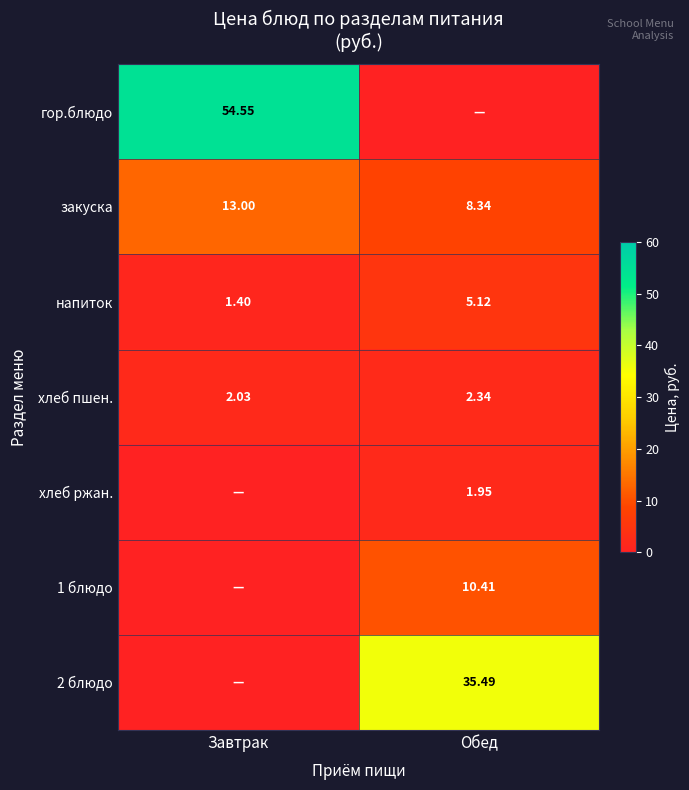

Rank the categories by хлеб пшен. value from highest to lowest.

Обед, Завтрак